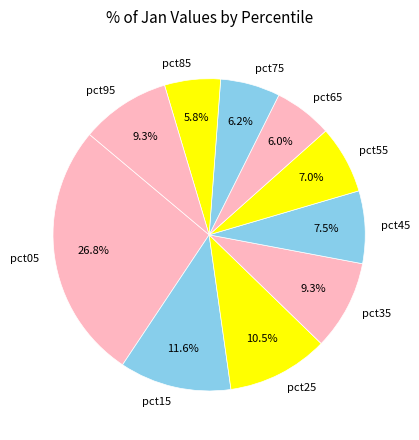

Does pct55 represent more than half of the total?

No